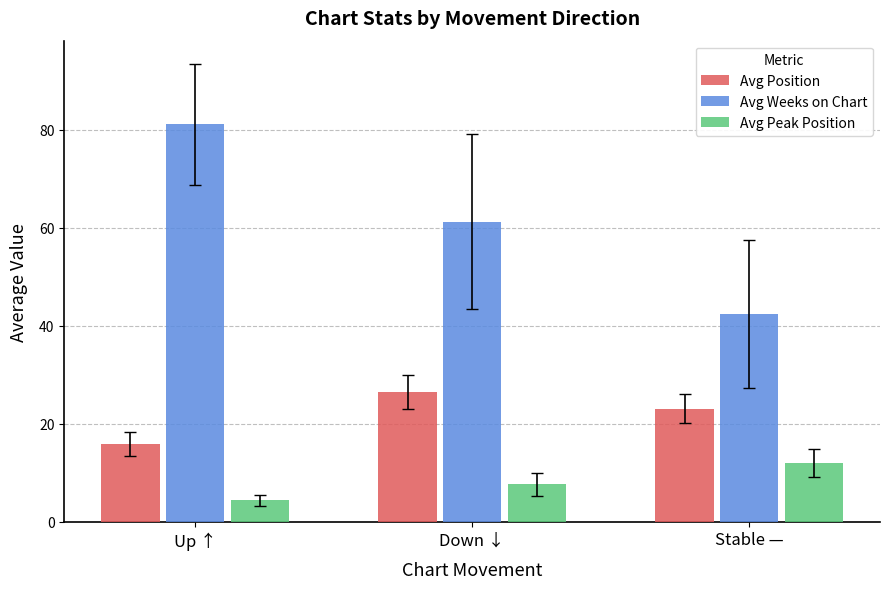

Does the chart contain stacked bars?

No